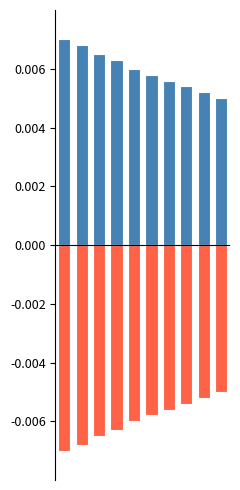

The featured series shows -0.0 at 8. True or false?

False